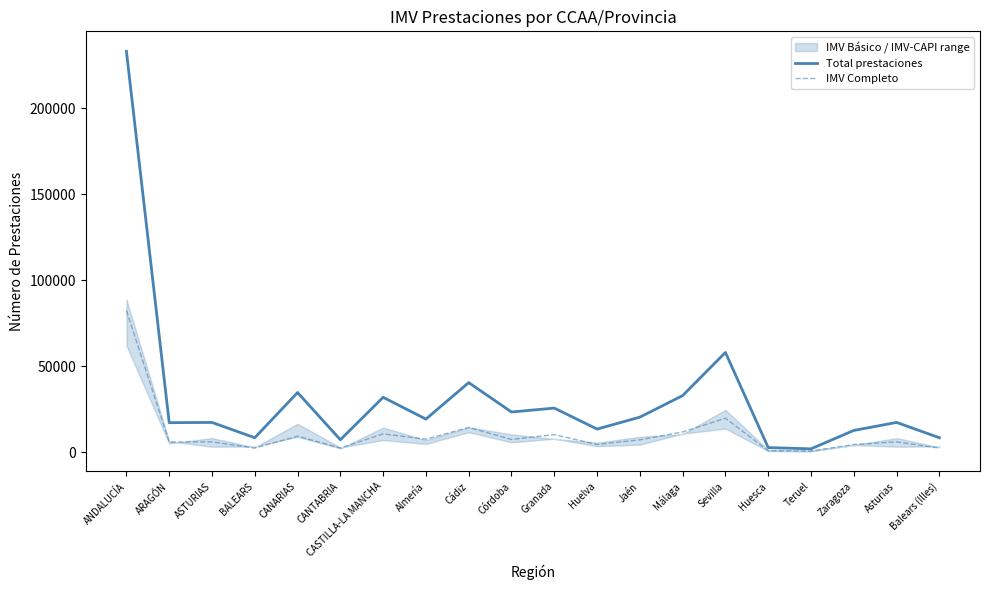

At which label is IMV Completo closest to 41475?

Sevilla